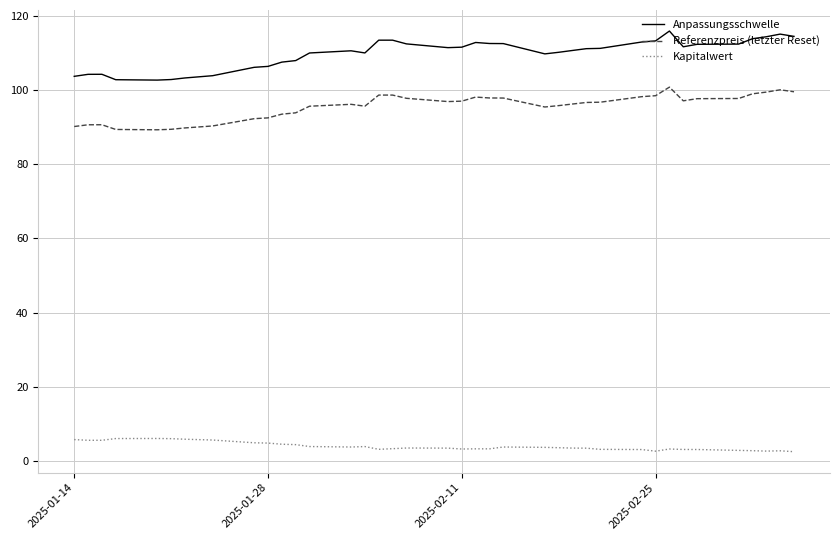

How many distinct data groups are displayed?

3